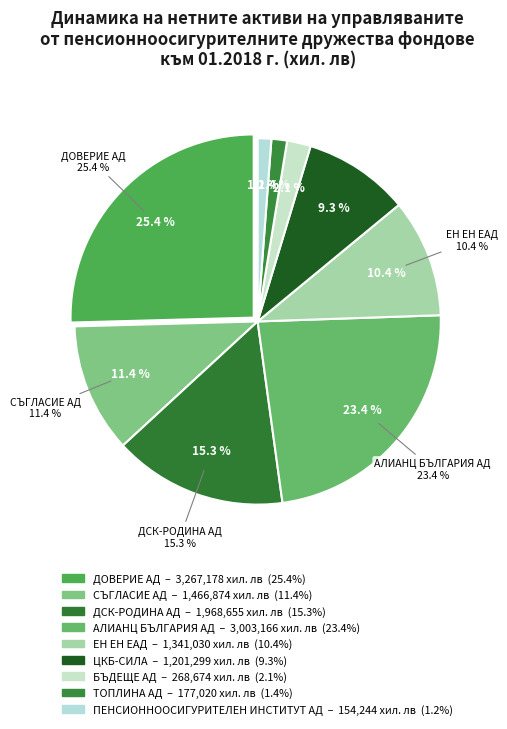

Which has a higher value, ПОК "ДСК-РОДИНА" АД or "ПЕНСИОННООСИГУРИТЕЛЕН ИНСТИТУТ" АД?

ПОК "ДСК-РОДИНА" АД